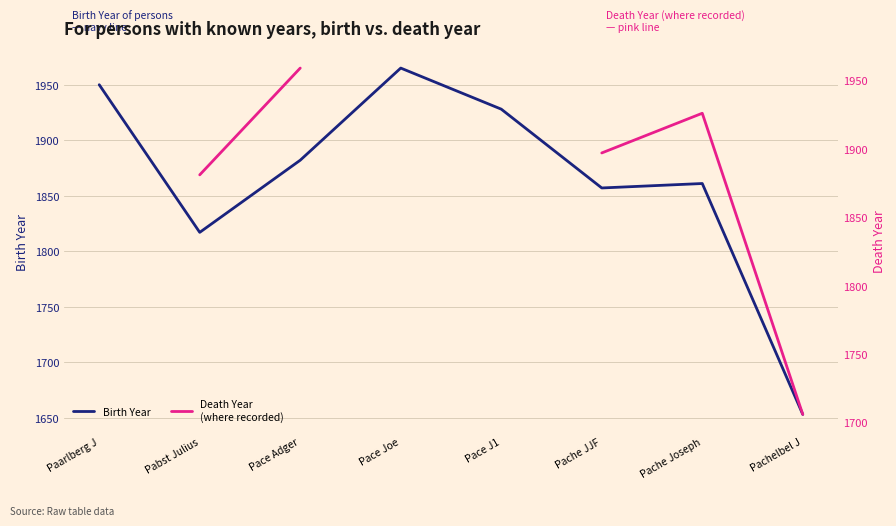

Rank the series at Pache JJF from lowest to highest value.

Birth Year, Death Year
(where recorded)